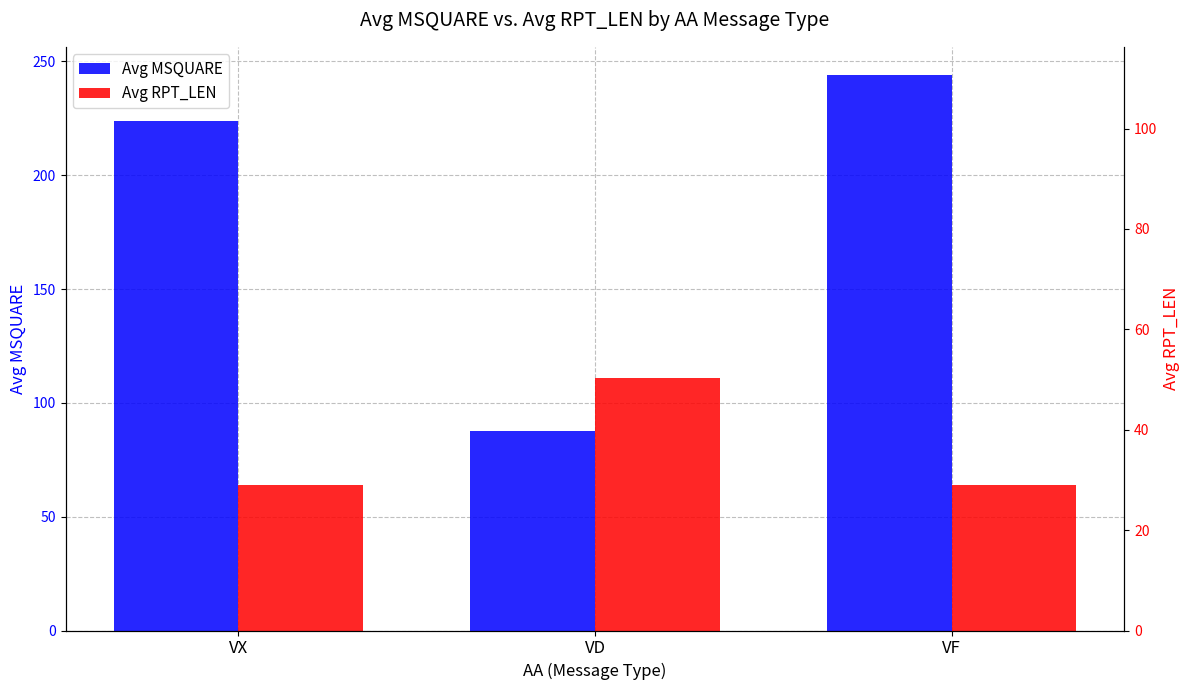

Where is Avg RPT_LEN (right) nearest to the value 87?

VX